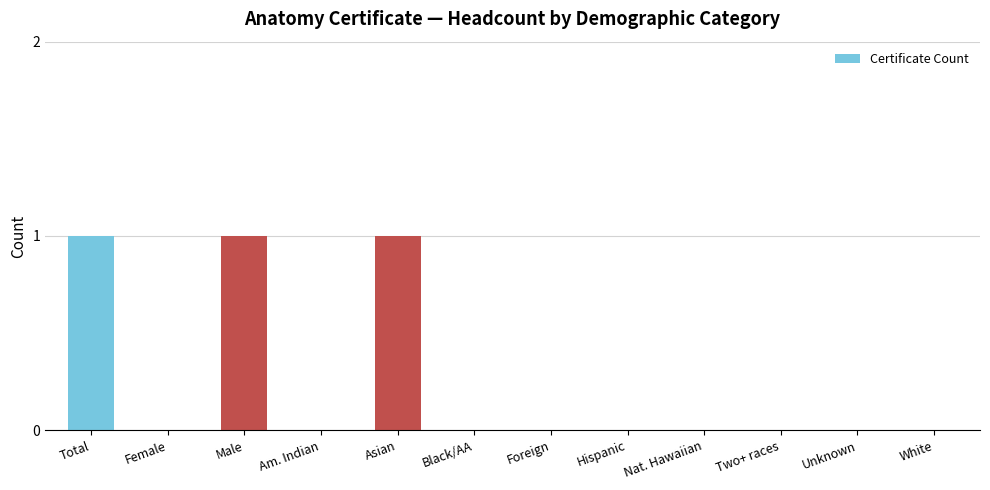

Between Nat. Hawaiian and Total, which is larger?

Total